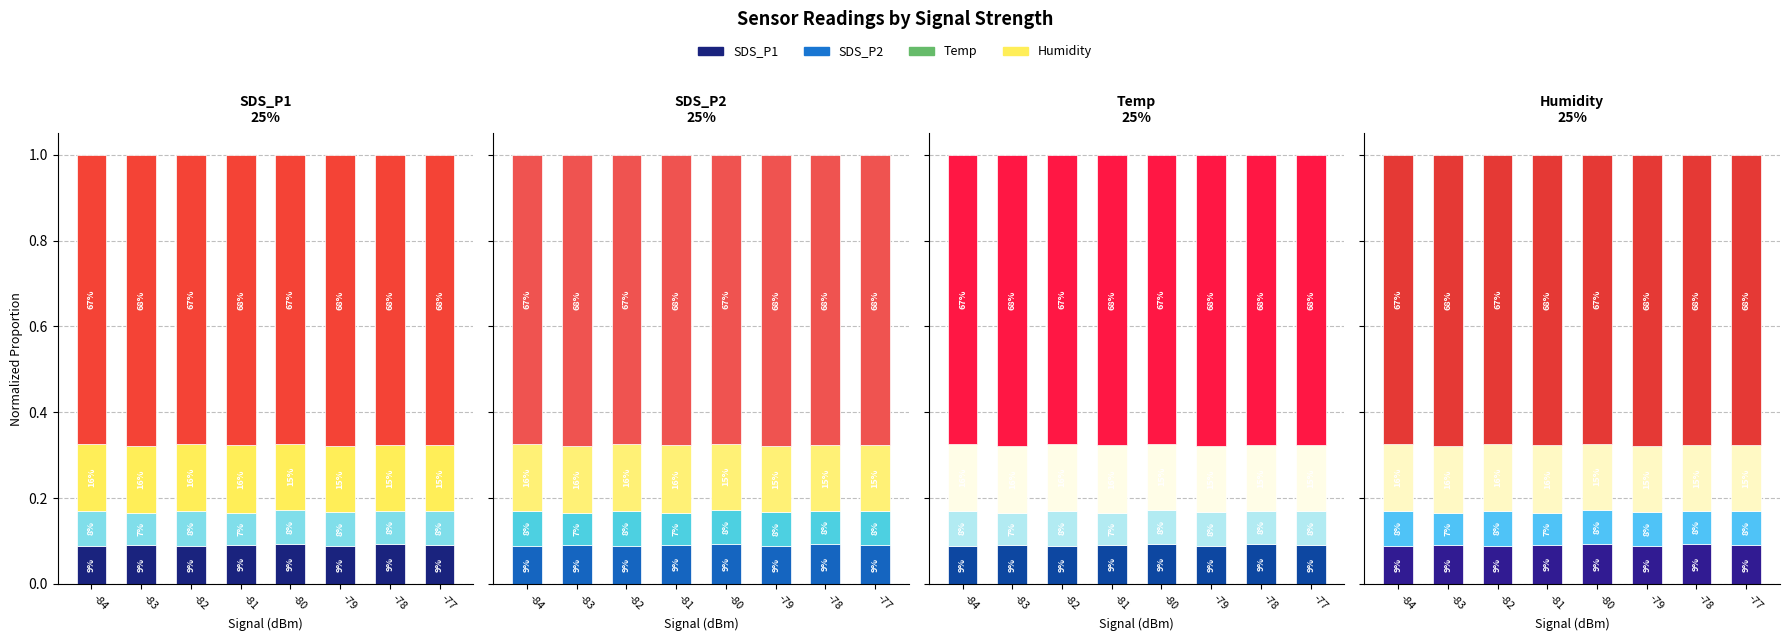

What is the greatest value displayed?

0.7